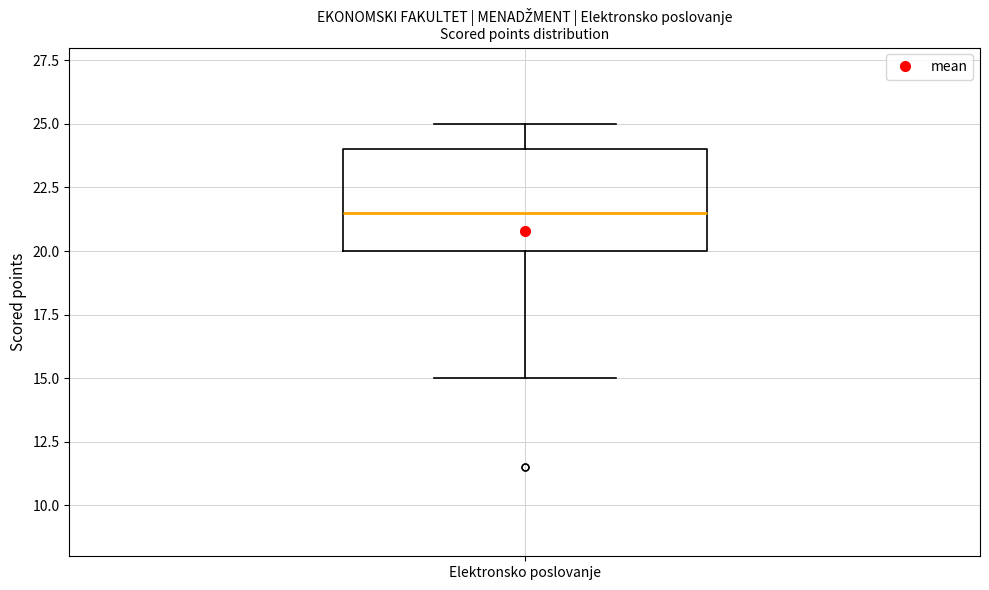

Where is the lower edge of the box for Elektronsko poslovanje on the y-axis? The values are not printed on the chart, so give them approximately, as read against the axis.

20.0